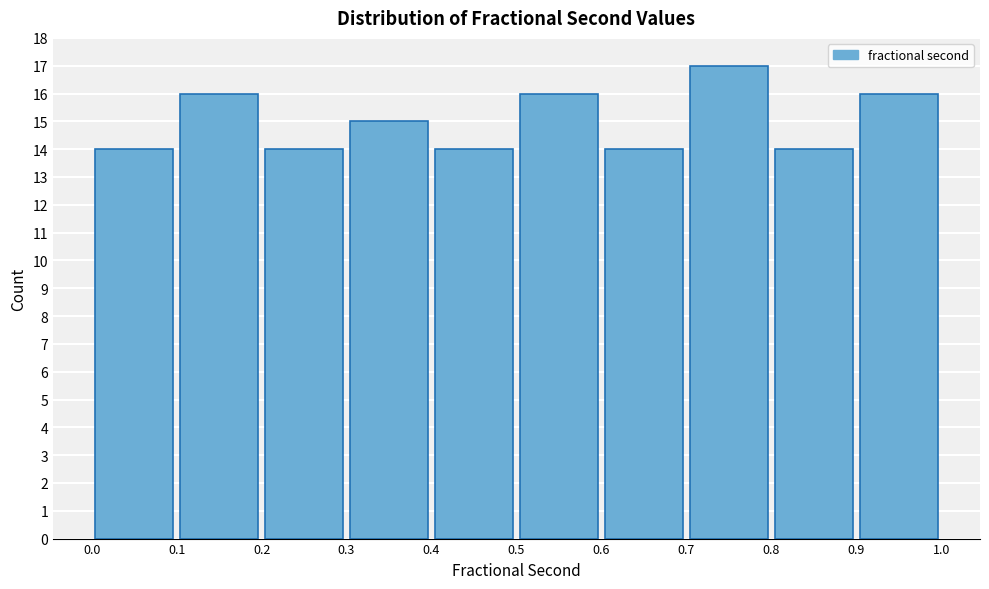

Over which range of the x-axis is the bar tallest?

0.7 to 0.8